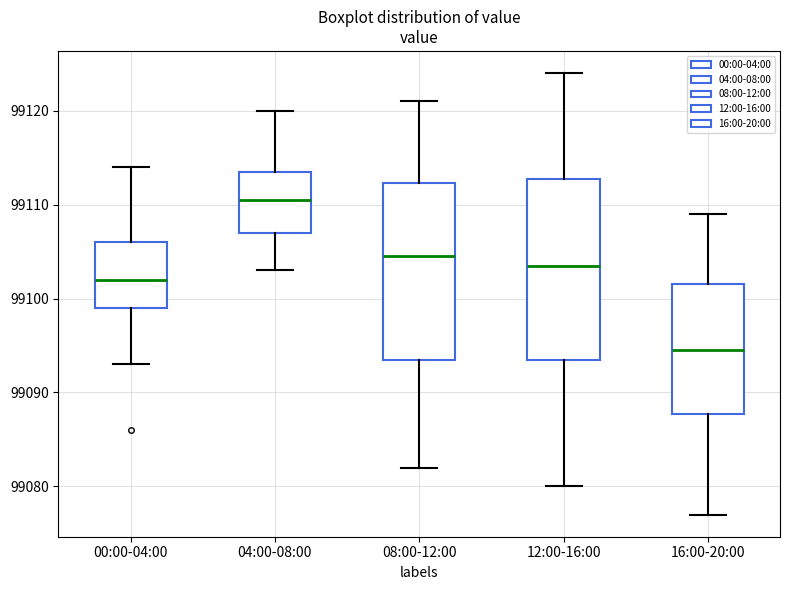

Reading left to right, read every box against the y-axis: the position of its median line, the range the box covers, and the ends of its whiskers. The values are not printed on the chart, so give them approximately, as read against the axis.

00:00-04:00: median 99102, box 99099 to 99106, whiskers 99093 to 99114
04:00-08:00: median 99111, box 99107 to 99114, whiskers 99103 to 99120
08:00-12:00: median 99105, box 99094 to 99112, whiskers 99082 to 99121
12:00-16:00: median 99104, box 99094 to 99113, whiskers 99080 to 99124
16:00-20:00: median 99095, box 99088 to 99102, whiskers 99077 to 99109